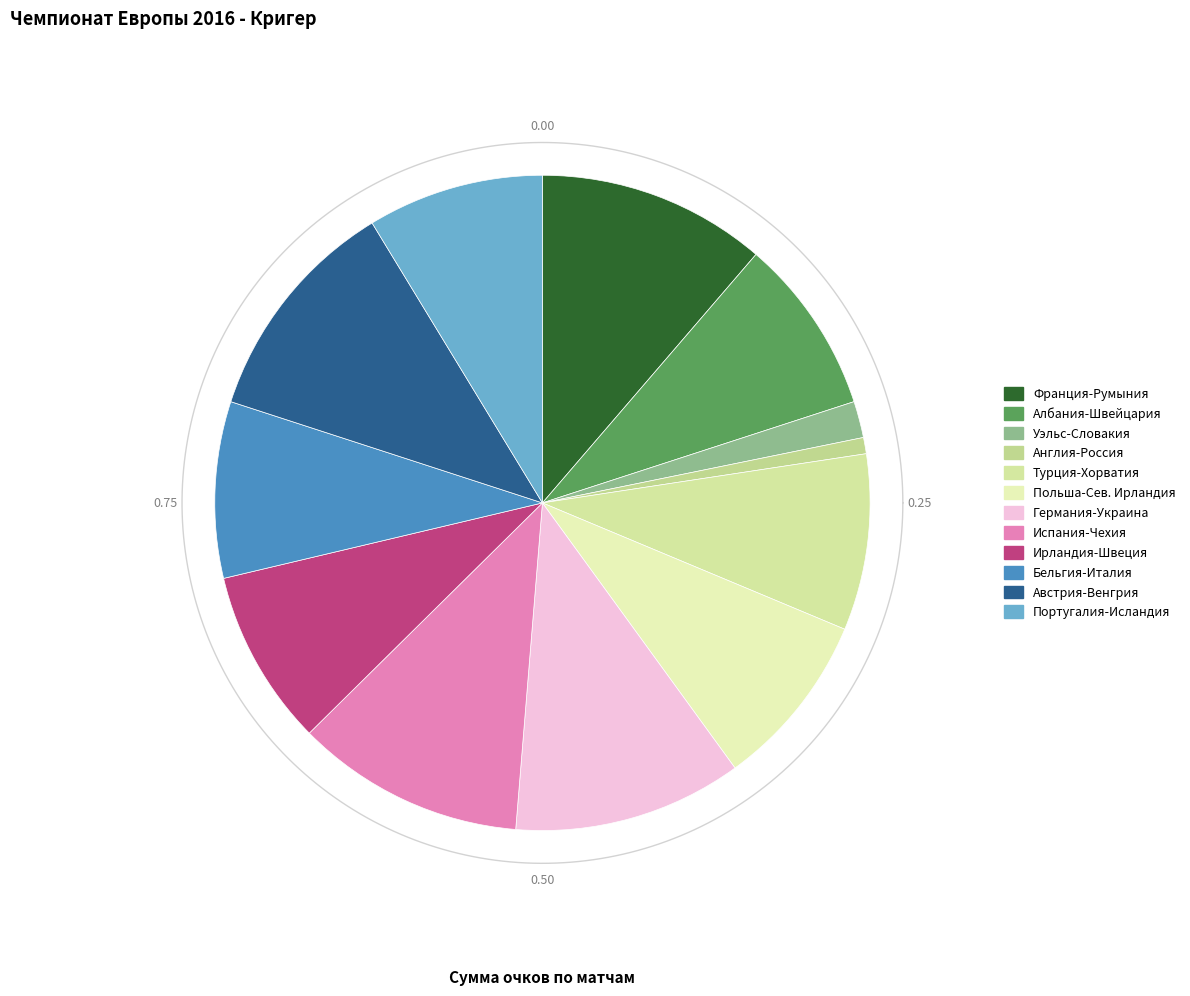

To the nearest percent, what portion does Германия-Украина represent?

11%